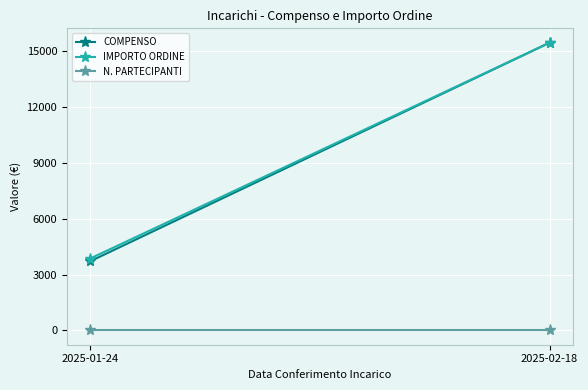

The value of N. PARTECIPANTI at 2025-02-18 is 0.3. True or false?

False